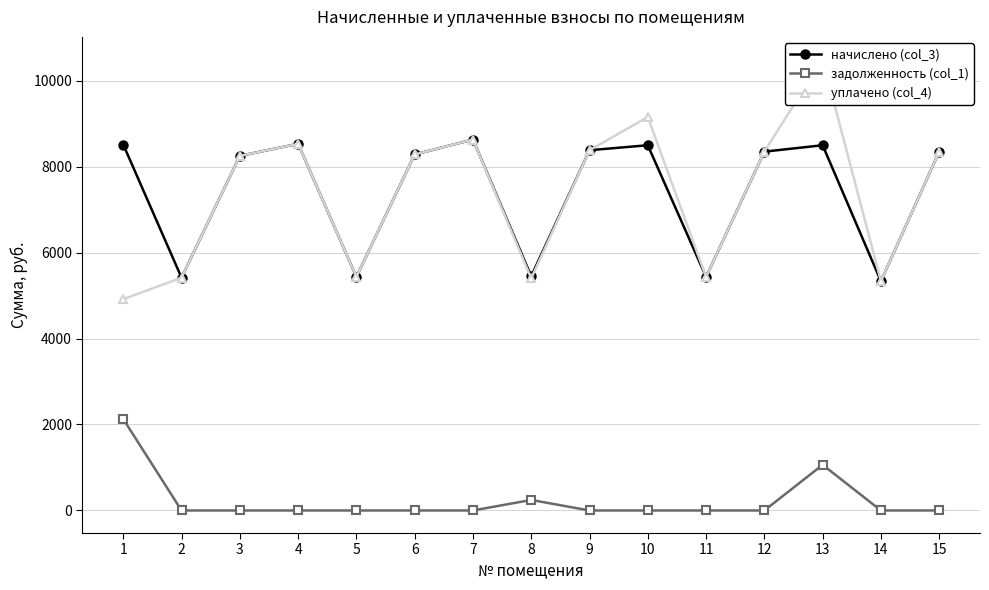

What is the difference between the second highest and second lowest values in the задолженность (col_1) series?

1061.9